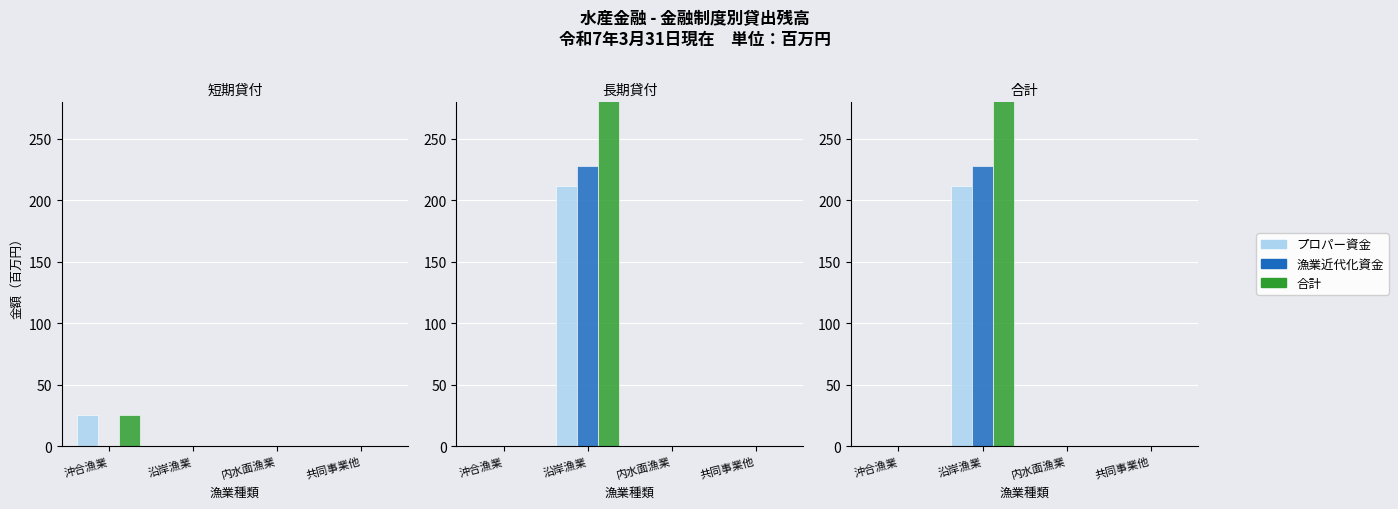

What is the label of the 2nd bar from the right?

内水面漁業